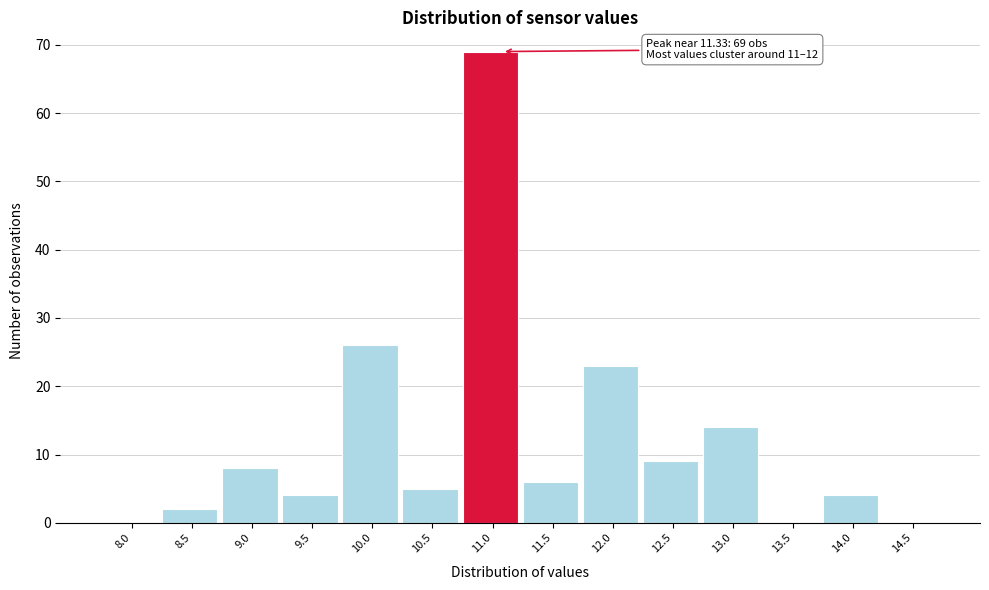

Reading left to right, list all the values displayed in this chart.

8.0=0	8.5=2	9.0=8	9.5=4	10.0=26	10.5=5	11.0=69	11.5=6	12.0=23	12.5=9	13.0=14	13.5=0	14.0=4	14.5=0